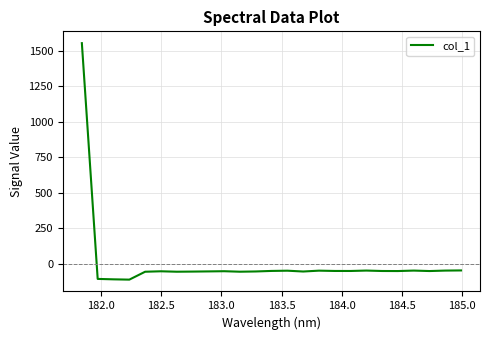

What is the greatest value displayed?

1554.7